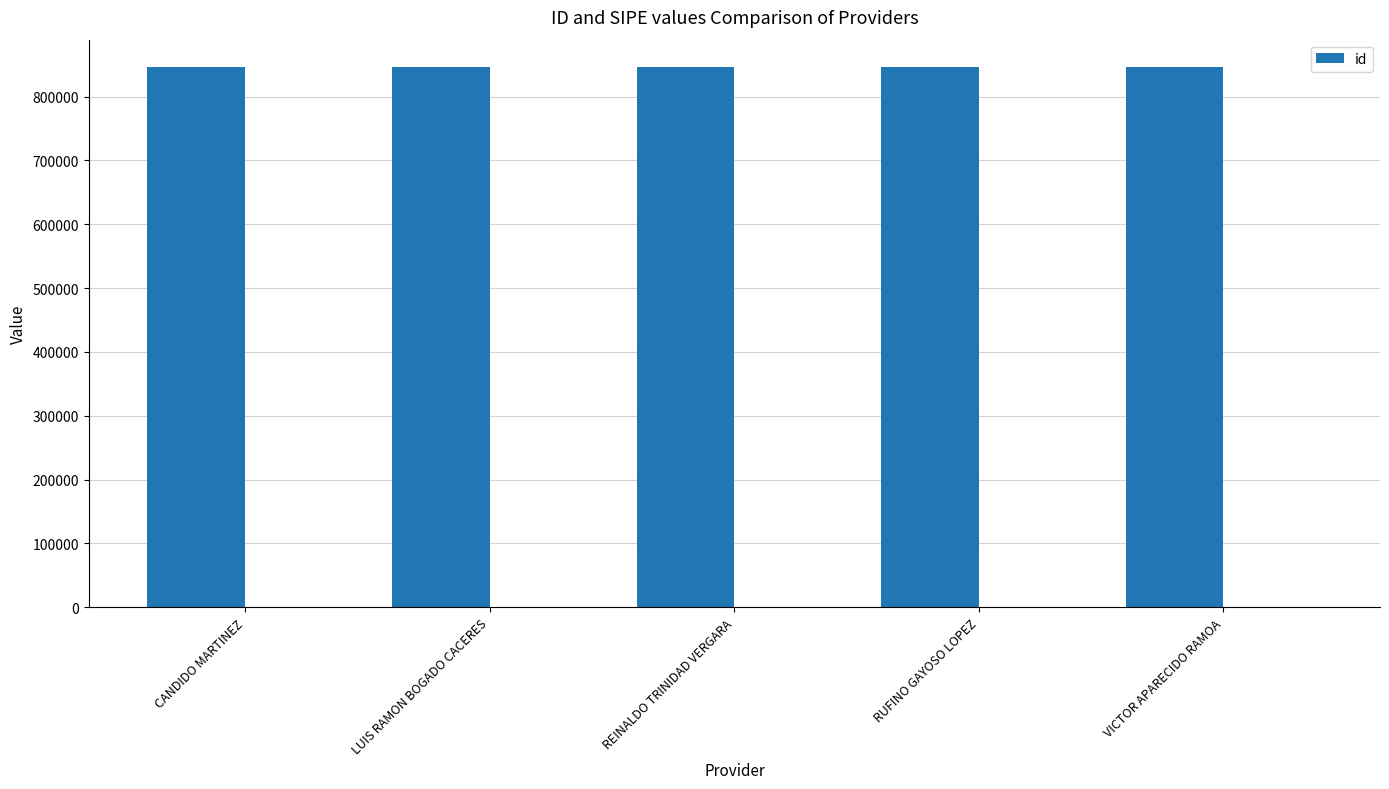

What is the maximum value shown in the chart?

846781